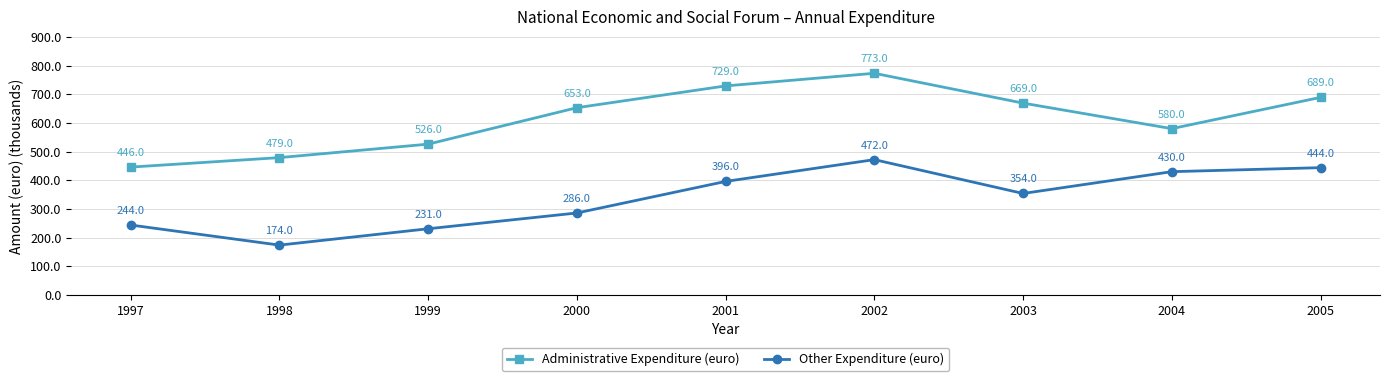

The value of Other Expenditure (euro) at 2005 is 771. True or false?

False